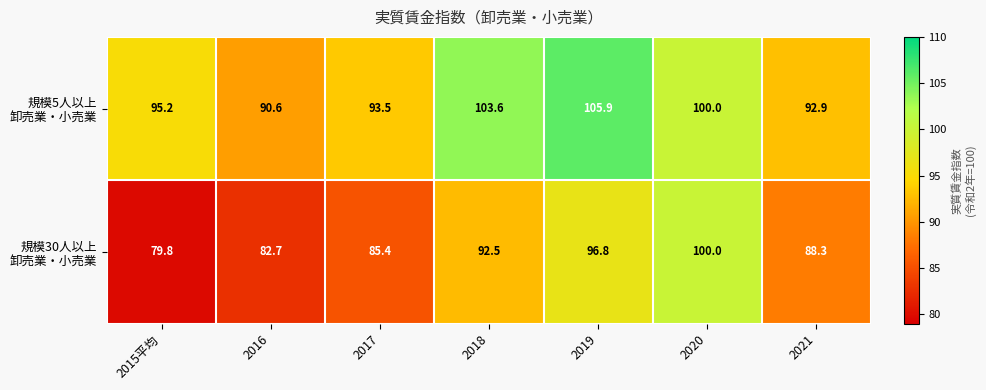

What is the spread (max minus min) of values at 2016?

7.9